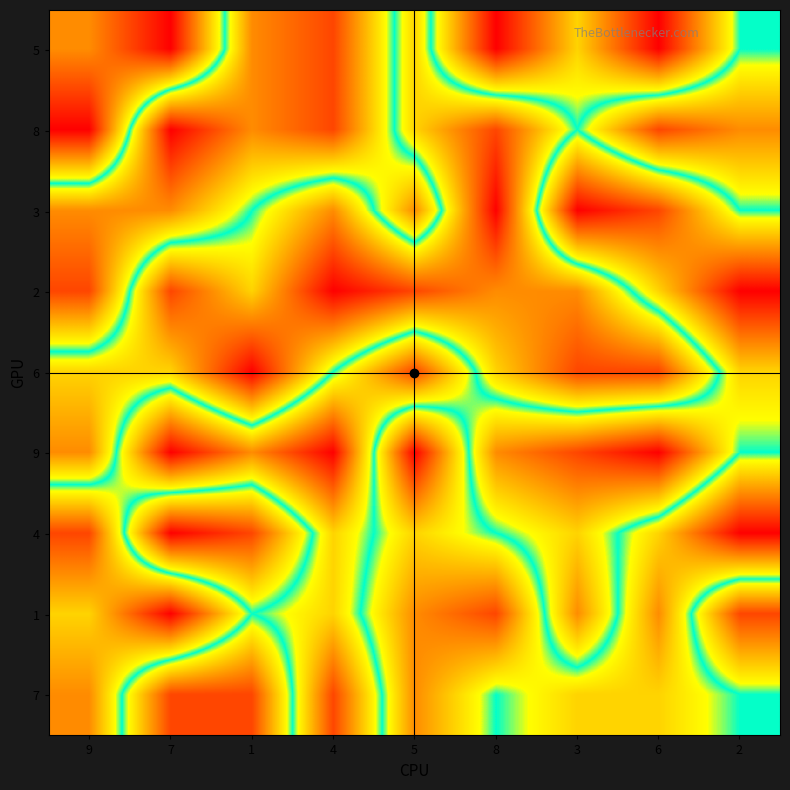

Reading right to left, transcribe all the data shown in this chart.

5: 2=5	6=9	3=6	8=9	5=4	4=8	1=7	7=1	9=3
8: 2=3	6=2	3=5	8=2	5=4	4=8	1=7	7=9	9=1
3: 2=5	6=8	3=9	8=1	5=7	4=3	1=5	7=7	9=7
2: 2=9	6=6	3=3	8=3	5=2	4=1	1=4	7=2	9=8
6: 2=6	6=2	3=2	8=4	5=8	4=5	1=1	7=4	9=4
9: 2=5	6=9	3=8	8=7	5=1	4=9	1=7	7=9	9=3
4: 2=1	6=4	3=6	8=5	5=4	4=6	1=2	7=1	9=8
1: 2=8	6=3	3=7	8=2	5=3	4=6	1=5	7=9	9=6
7: 2=5	6=4	3=4	8=5	5=3	4=8	1=2	7=2	9=7